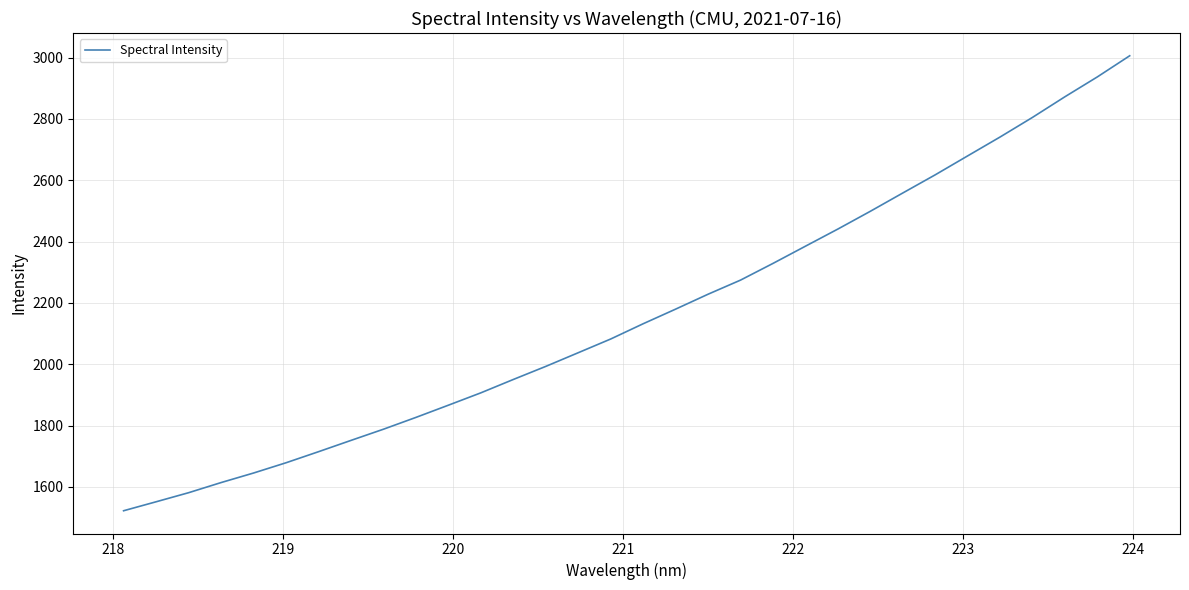

How many values exceed 2132?

16